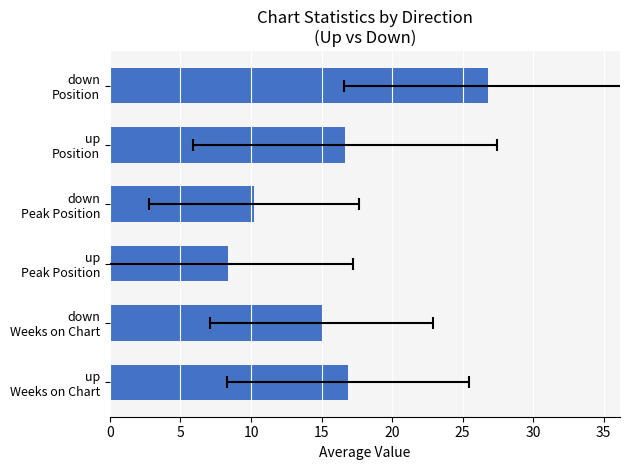

The chart shows a value of 13.9 at down Peak Position. True or false?

False